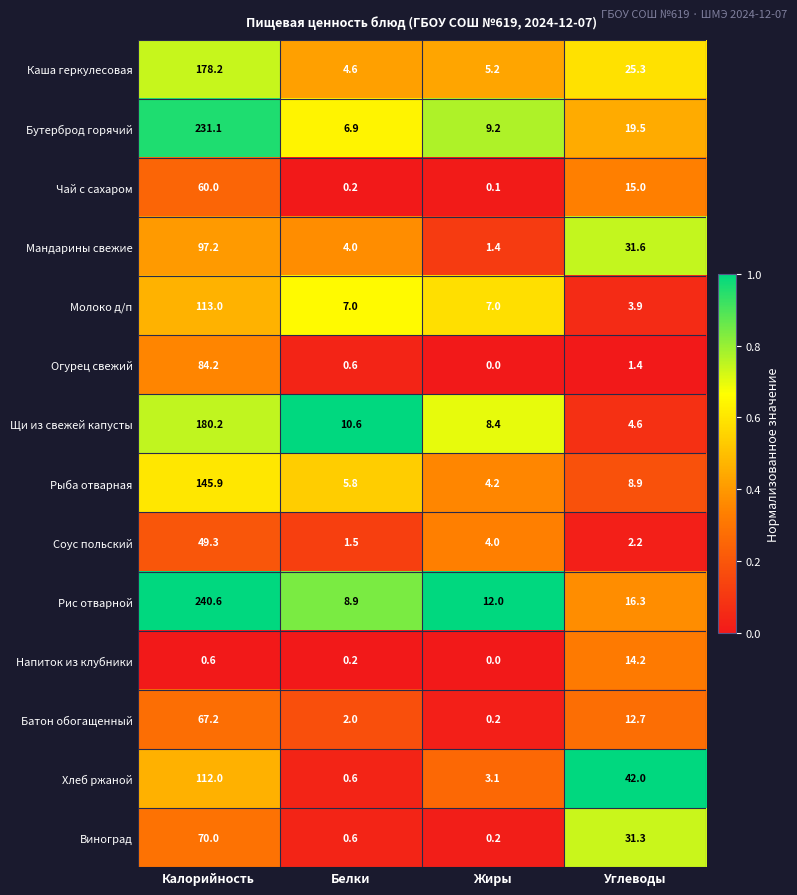

What is the maximum value shown in the chart?

240.6